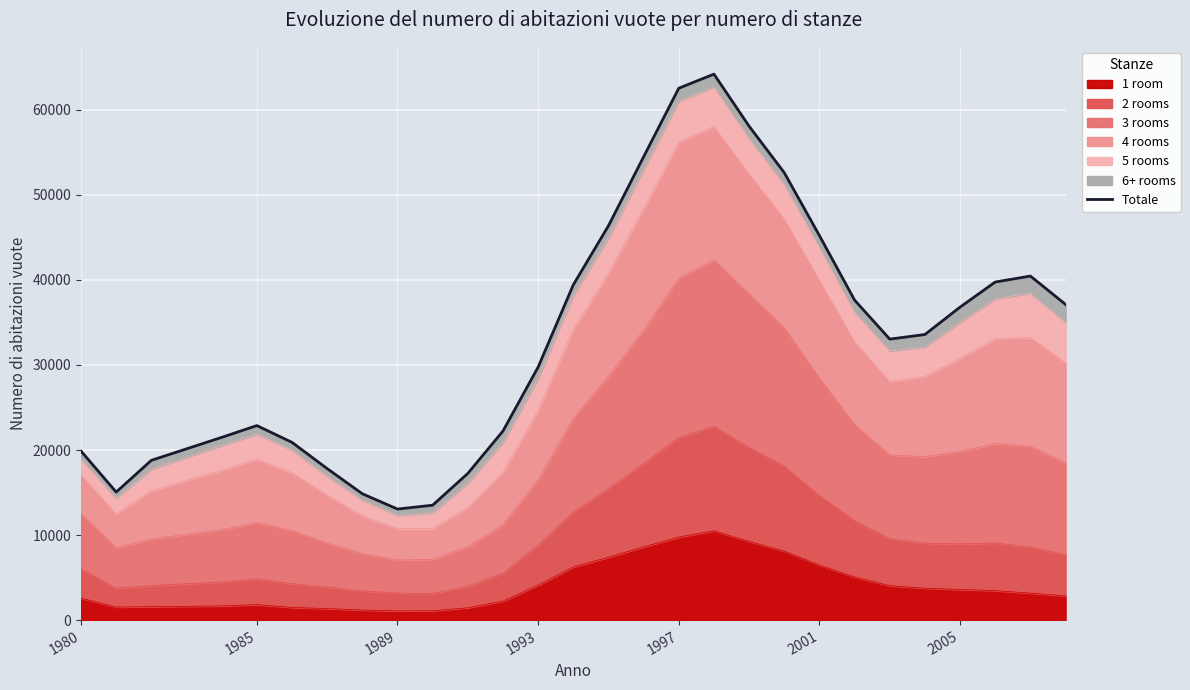

Is it true that 1 room equals 1079 at 1989?

True